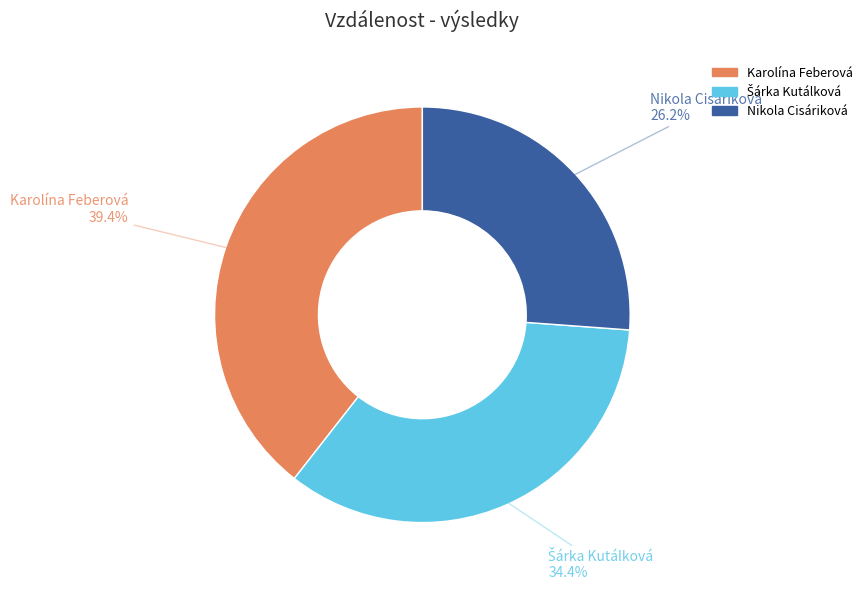

Does any single category account for the majority?

No